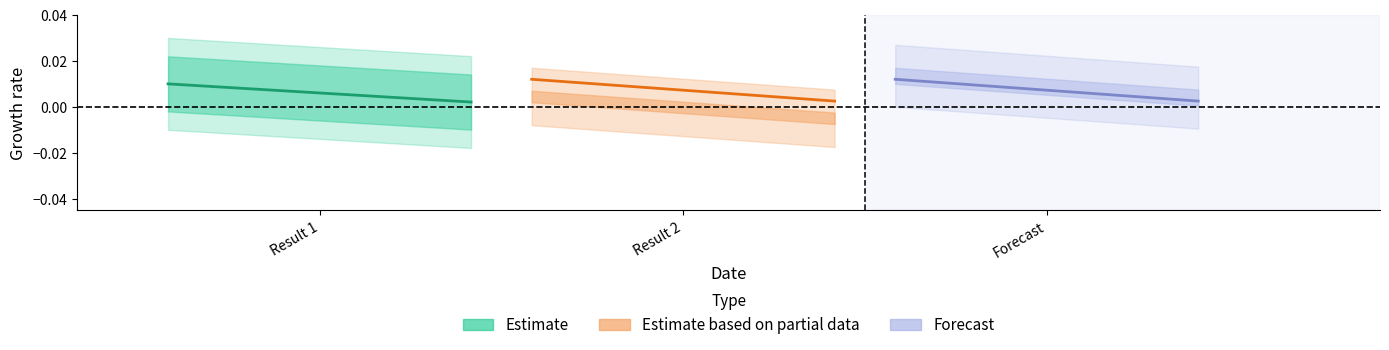

What are all the series names shown in the legend?

Estimate, Estimate based on partial data, Forecast